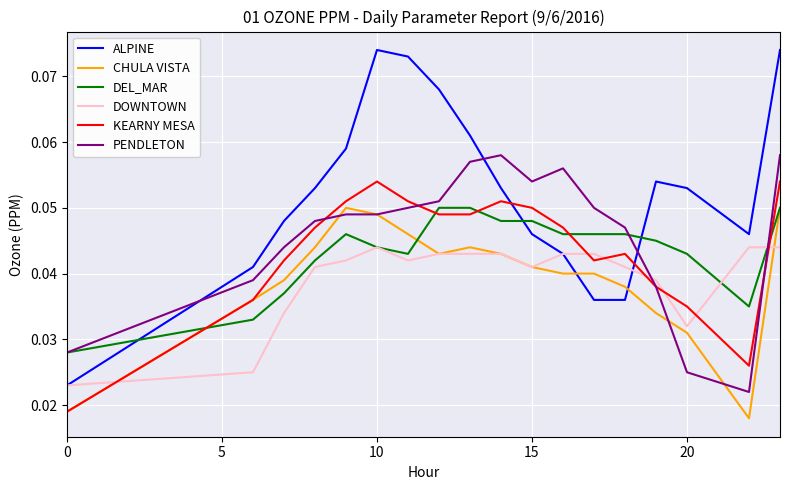

True or false: DOWNTOWN and KEARNY MESA intersect in this chart.

True